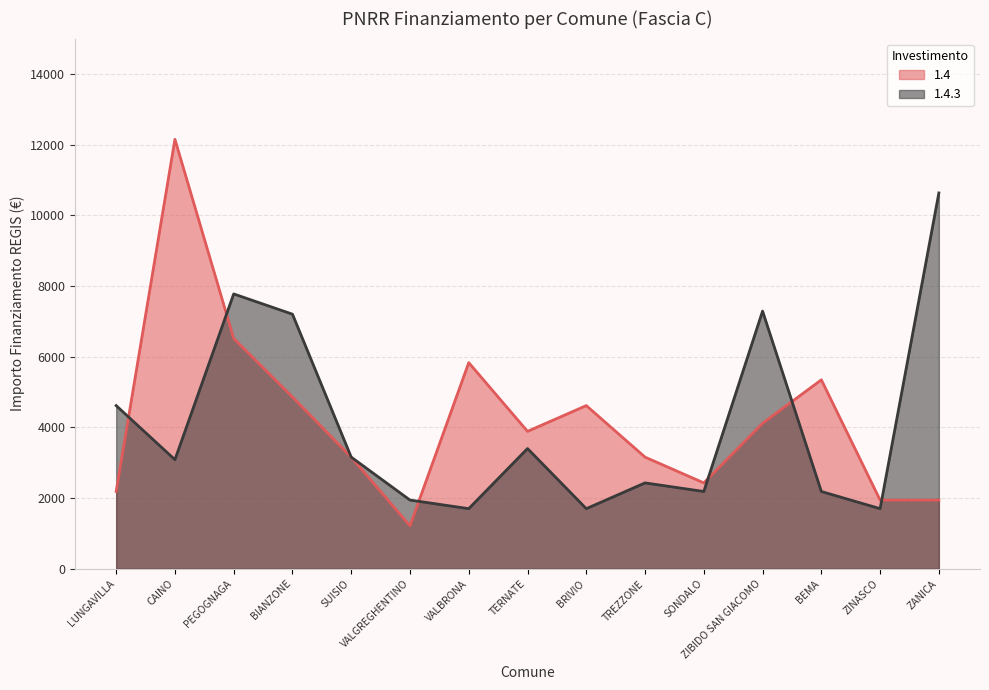

What is the minimum value shown in the chart?

1215